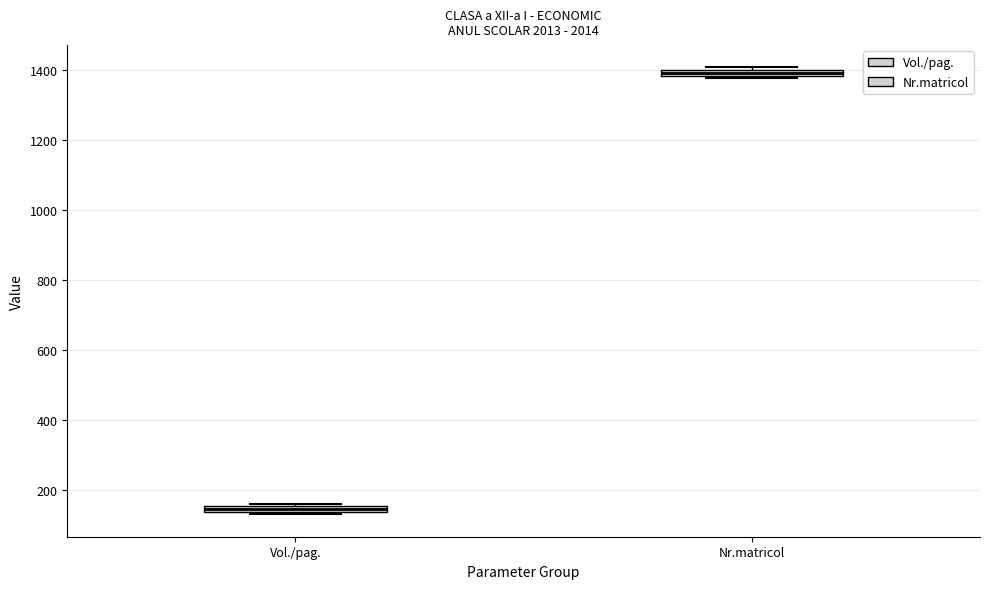

Which box has the highest median line?

Nr.matricol